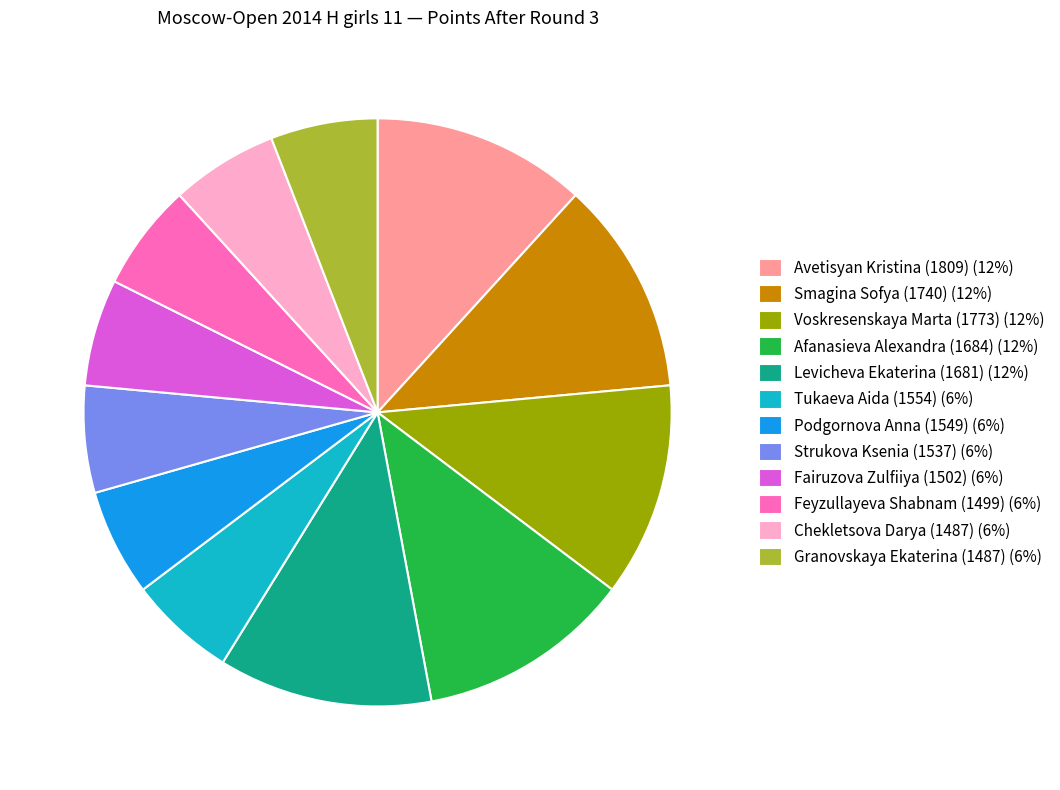

Combined, do Podgornova Anna (1549) (6%) and Avetisyan Kristina (1809) (12%) account for over 50%?

No